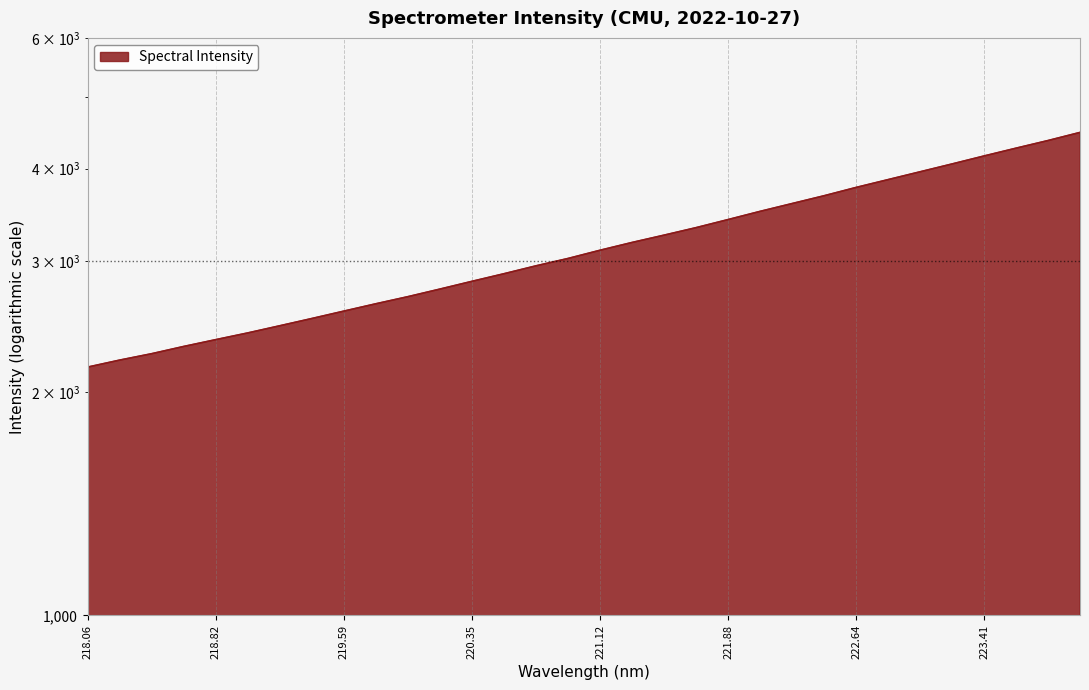

List the labels in order of value, largest first.

223.9802, 223.7895, 223.5987, 223.408, 223.2172, 223.0264, 222.8355, 222.6447, 222.4538, 222.263, 222.0721, 221.8812, 221.6902, 221.4993, 221.3083, 221.1174, 220.9264, 220.7354, 220.5444, 220.3533, 220.1623, 219.9712, 219.7801, 219.589, 219.3979, 219.2067, 219.0156, 218.8244, 218.6332, 218.442, 218.2508, 218.0596